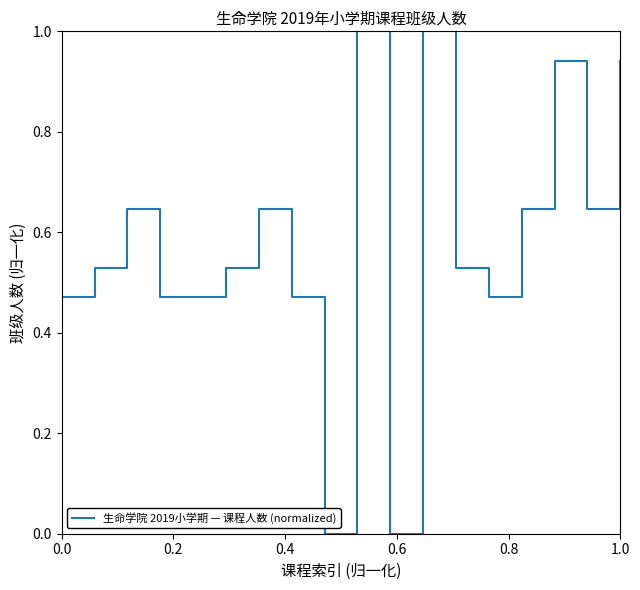

True or false: the data has more than 2 interior local peaks.

True